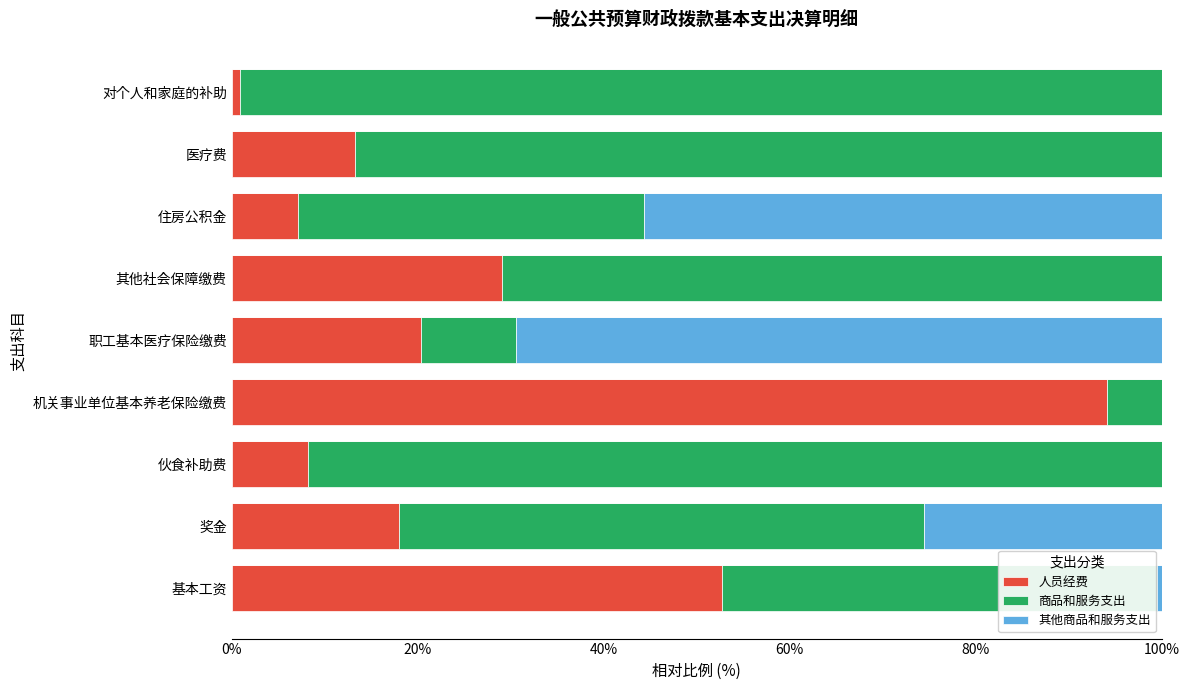

What is the highest value of the 人员经费 series?

94.1